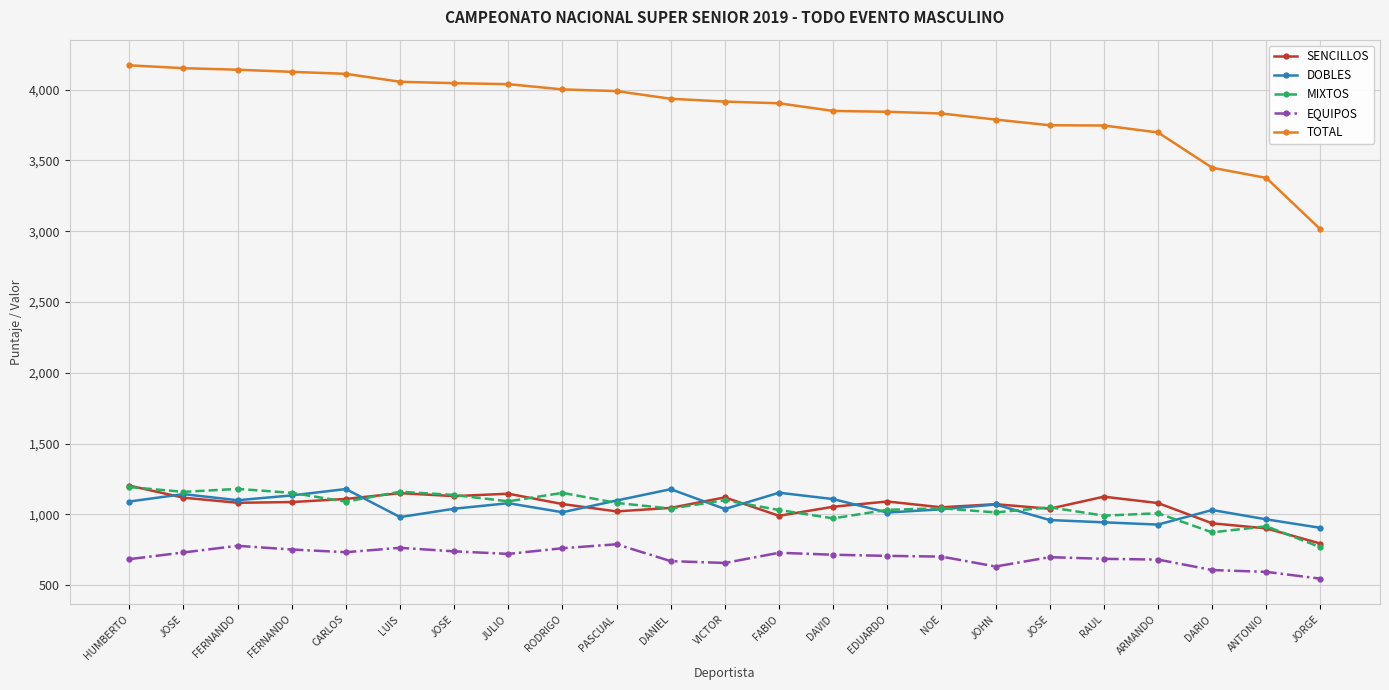

Between JOSE and JOSE, which is larger?

JOSE